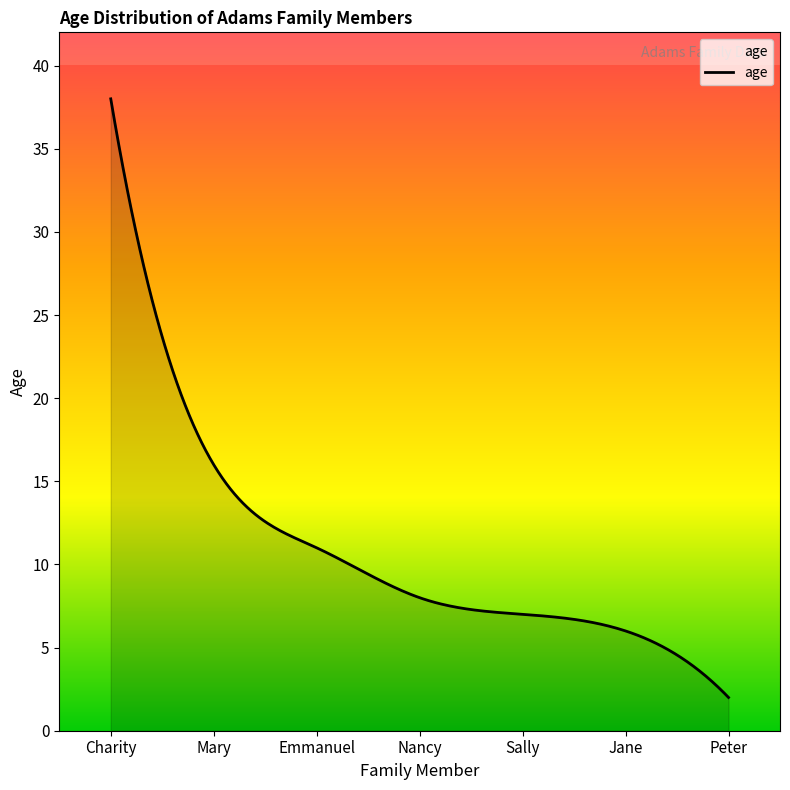

What is the maximum value shown in the chart?

38.0